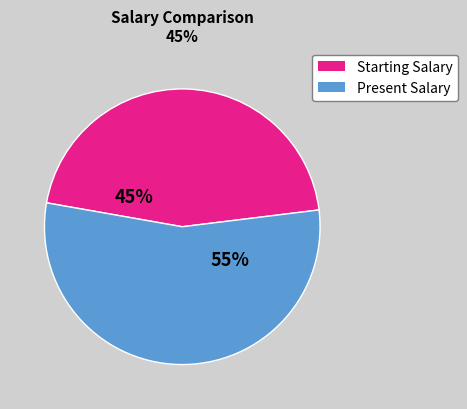

To the nearest percent, what is the average slice percentage?

50%